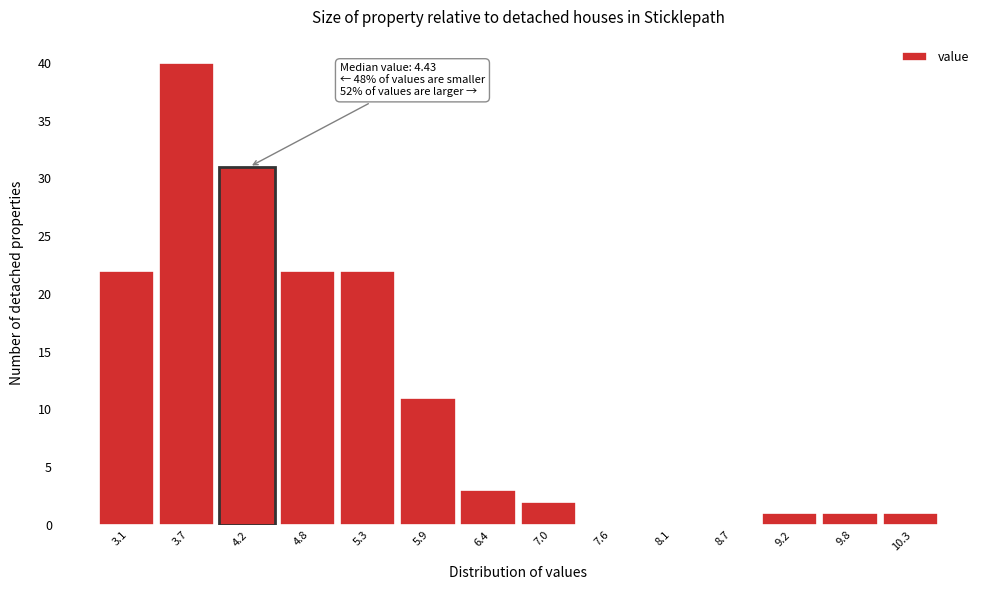

Reading right to left, what are all the values shown in this chart?

10.3=1	9.8=1	9.2=1	8.7=0	8.1=0	7.6=0	7.0=2	6.4=3	5.9=11	5.3=22	4.8=22	4.2=31	3.7=40	3.1=22